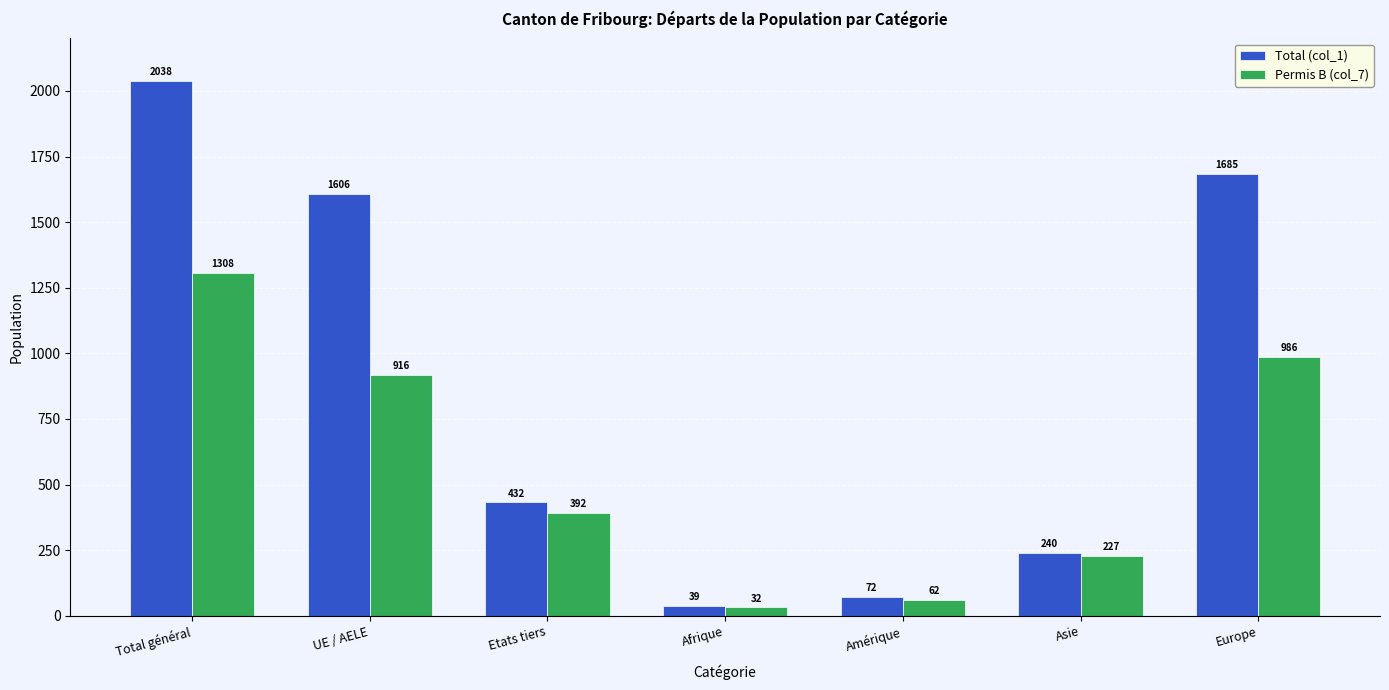

Which series has the widest spread of values?

Total (col_1)